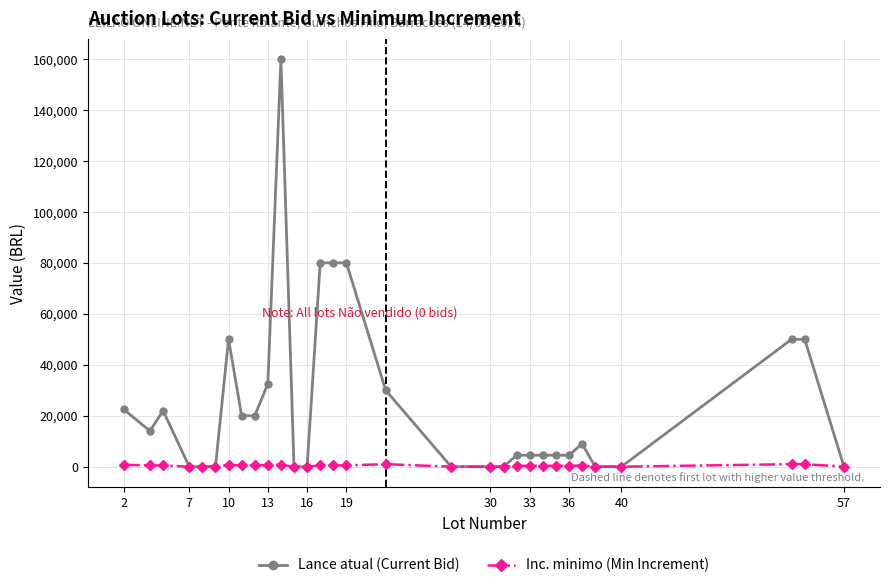

Which series has the largest total across all categories?

Lance atual (Current Bid)